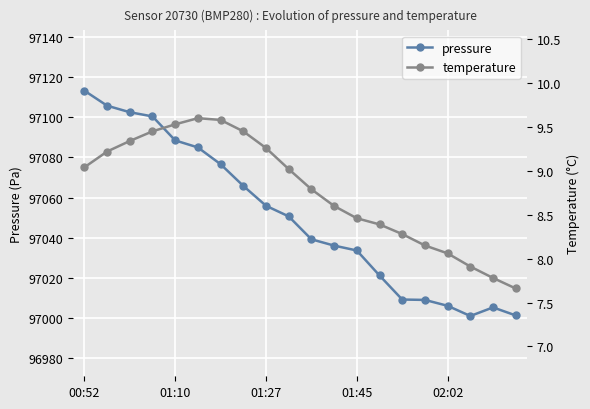

The pressure series shows 97009.2 at 14. True or false?

True